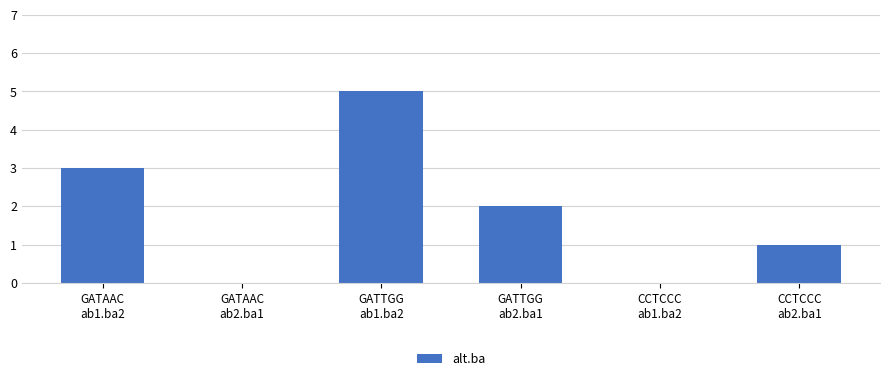

How many values are between 0 and 3?

5